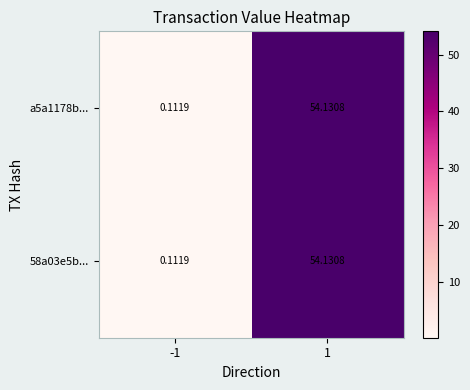

Is the value of a5a1178b... at -1 greater than the value of 58a03e5b... at 1?

No